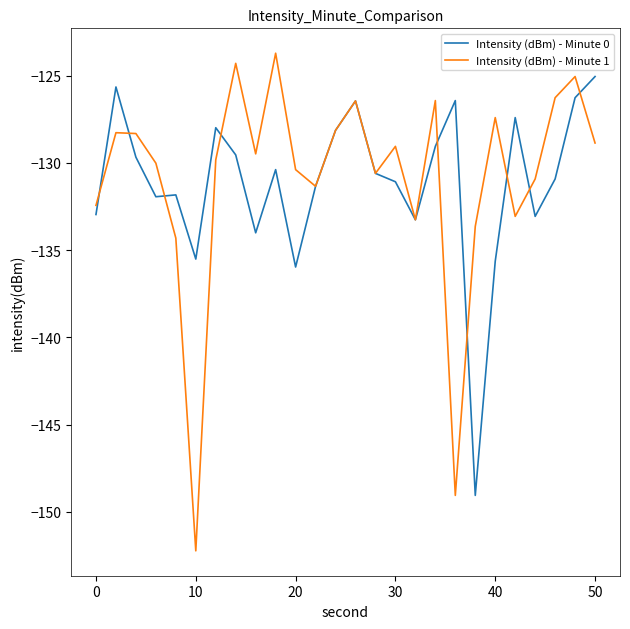

Rank the series by their maximum value, from highest to lowest.

Intensity (dBm) - Minute 1, Intensity (dBm) - Minute 0